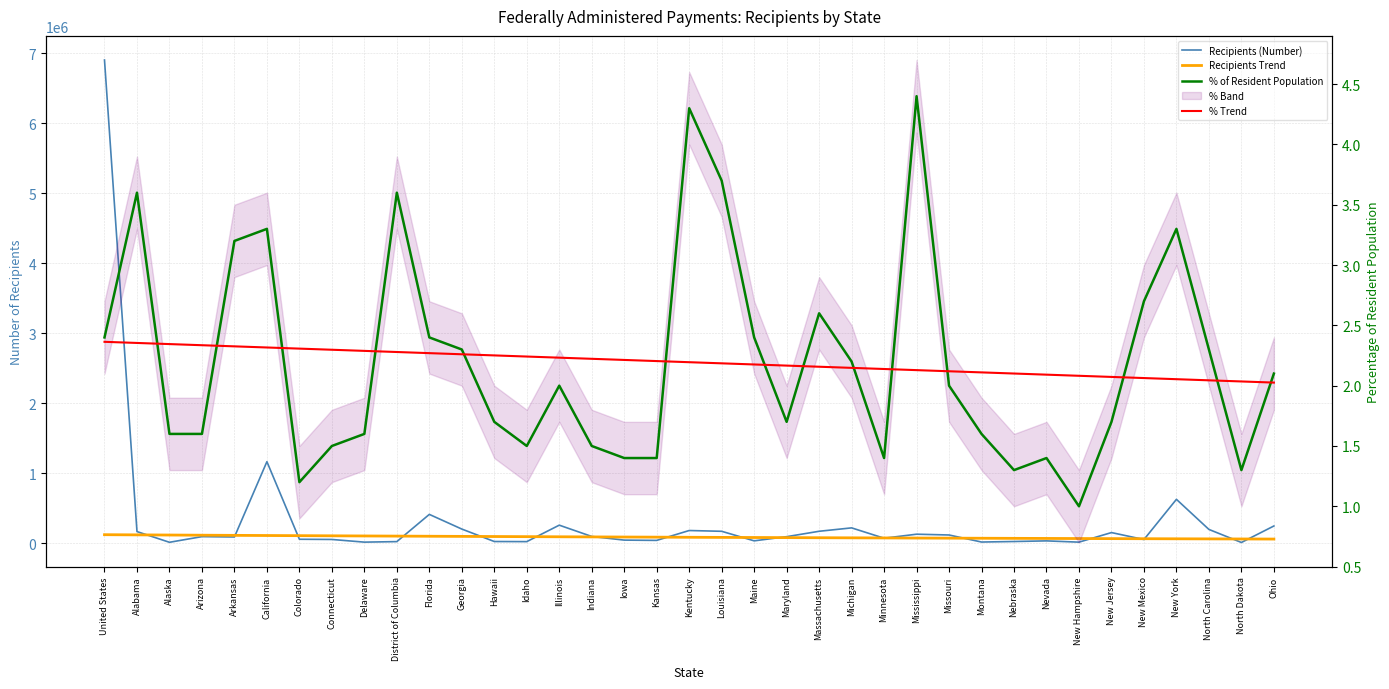

Is this an area chart (filled region under the line)?

No